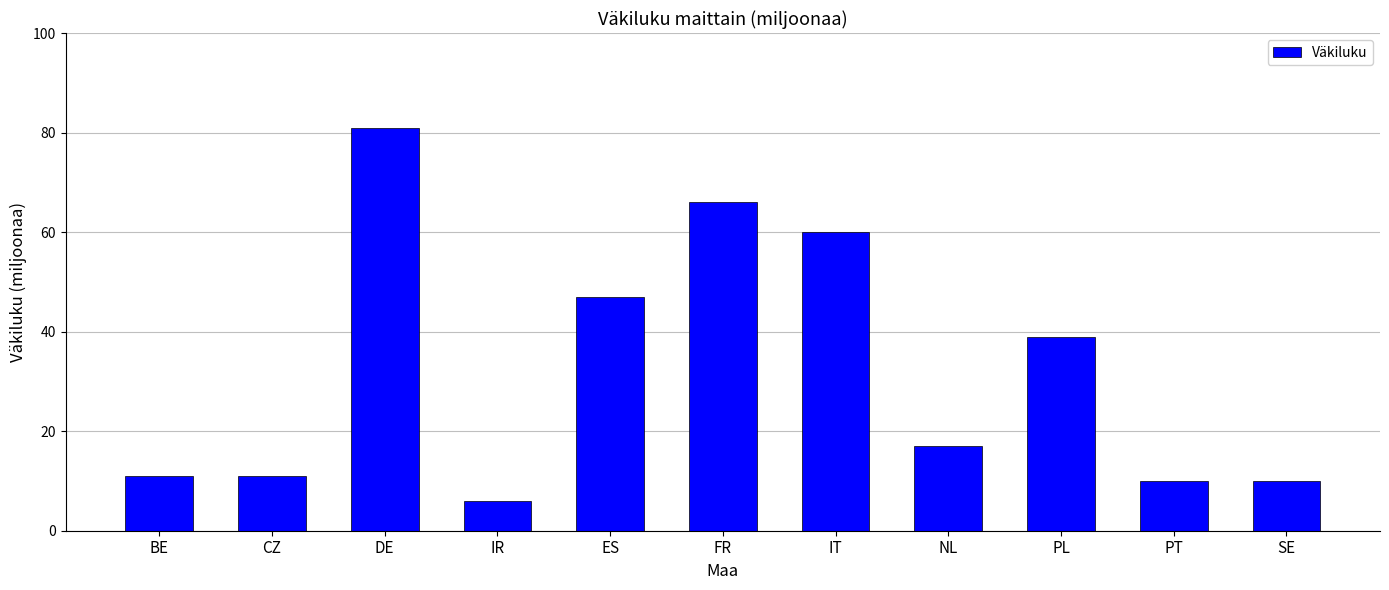

Are the bars grouped side by side (vs. stacked)?

No